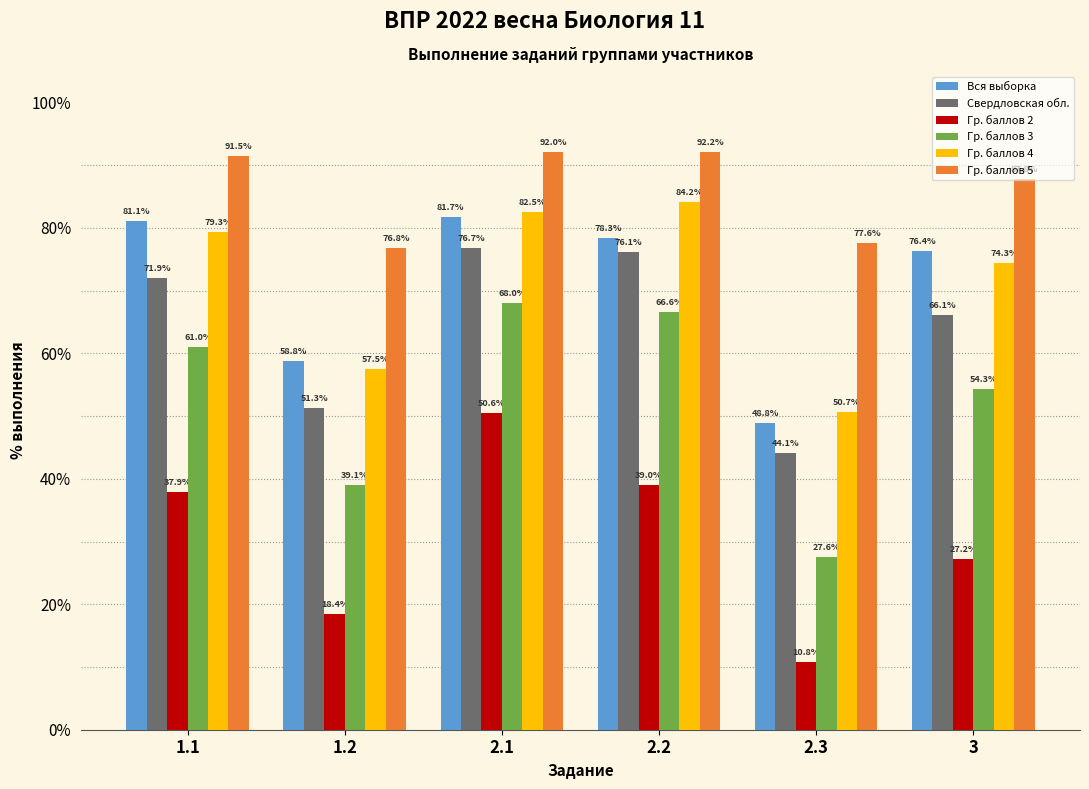

Are the bars horizontal?

No